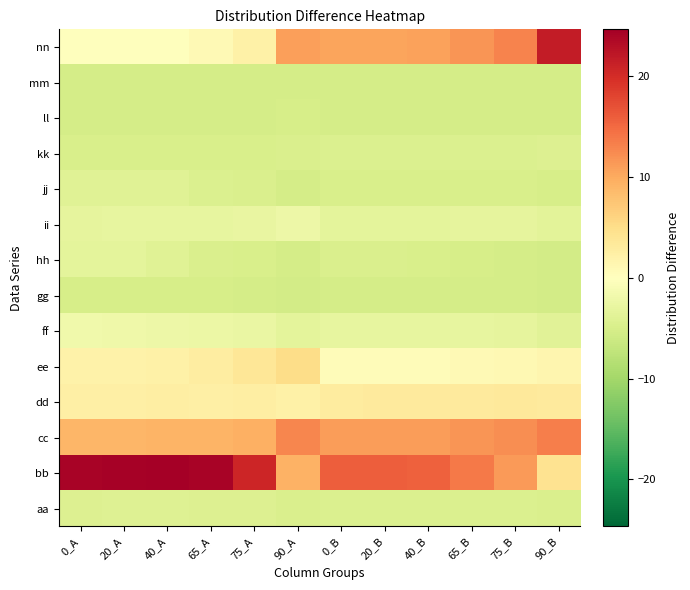

Reading left to right, list all the values displayed in this chart.

aa: 0_A=-4.2	20_A=-4.2	40_A=-4.2	65_A=-4.3	75_A=-4.4	90_A=-4.6	0_B=-4.5	20_B=-4.5	40_B=-4.4	65_B=-4.4	75_B=-4.5	90_B=-4.8
bb: 0_A=24.2	20_A=24.4	40_A=24.7	65_A=24.2	75_A=20.8	90_A=9.3	0_B=15.8	20_B=15.9	40_B=15.8	65_B=13.7	75_B=11.3	90_B=4.3
cc: 0_A=8.9	20_A=9.0	40_A=9.1	65_A=9.1	75_A=9.6	90_A=12.9	0_B=11.0	20_B=11.1	40_B=11.1	65_B=11.7	75_B=12.3	90_B=13.4
dd: 0_A=2.5	20_A=2.5	40_A=2.5	65_A=2.5	75_A=2.6	90_A=2.2	0_B=3.1	20_B=3.1	40_B=3.1	65_B=3.2	75_B=3.3	90_B=3.2
ee: 0_A=2.0	20_A=2.1	40_A=2.2	65_A=2.9	75_A=3.8	90_A=5.2	0_B=0.5	20_B=0.5	40_B=0.6	65_B=0.8	75_B=1.1	90_B=1.5
ff: 0_A=-1.9	20_A=-1.9	40_A=-2.1	65_A=-2.4	75_A=-2.6	90_A=-3.3	0_B=-2.9	20_B=-3.0	40_B=-3.0	65_B=-3.1	75_B=-3.2	90_B=-3.7
gg: 0_A=-5.0	20_A=-5.0	40_A=-5.1	65_A=-5.2	75_A=-5.2	90_A=-5.4	0_B=-5.3	20_B=-5.3	40_B=-5.3	65_B=-5.4	75_B=-5.4	90_B=-5.4
hh: 0_A=-3.3	20_A=-3.3	40_A=-3.9	65_A=-4.8	75_A=-5.0	90_A=-5.2	0_B=-4.6	20_B=-4.7	40_B=-4.9	65_B=-5.2	75_B=-5.3	90_B=-5.4
ii: 0_A=-3.1	20_A=-3.1	40_A=-3.0	65_A=-2.9	75_A=-2.8	90_A=-2.3	0_B=-3.3	20_B=-3.3	40_B=-3.3	65_B=-3.2	75_B=-3.2	90_B=-3.5
jj: 0_A=-4.0	20_A=-4.0	40_A=-4.0	65_A=-4.5	75_A=-4.8	90_A=-5.2	0_B=-4.8	20_B=-4.8	40_B=-4.8	65_B=-4.9	75_B=-5.0	90_B=-5.2
kk: 0_A=-5.0	20_A=-5.0	40_A=-5.0	65_A=-5.0	75_A=-4.9	90_A=-4.8	0_B=-4.5	20_B=-4.5	40_B=-4.5	65_B=-4.5	75_B=-4.5	90_B=-4.2
ll: 0_A=-5.3	20_A=-5.3	40_A=-5.3	65_A=-5.3	75_A=-5.3	90_A=-5.1	0_B=-5.3	20_B=-5.3	40_B=-5.3	65_B=-5.3	75_B=-5.3	90_B=-5.4
mm: 0_A=-5.4	20_A=-5.4	40_A=-5.4	65_A=-5.4	75_A=-5.4	90_A=-5.4	0_B=-5.4	20_B=-5.4	40_B=-5.4	65_B=-5.4	75_B=-5.4	90_B=-5.4
nn: 0_A=0.0	20_A=0.0	40_A=0.1	65_A=0.9	75_A=2.2	90_A=10.9	0_B=10.5	20_B=10.6	40_B=10.7	65_B=11.6	75_B=12.9	90_B=21.6